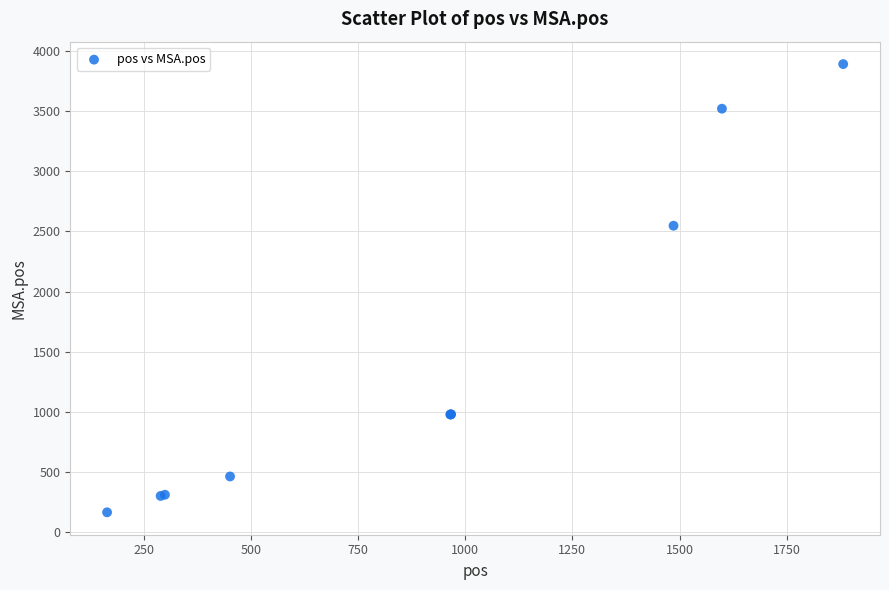

What Y value in the scatter plot is closest to 2028?

2548